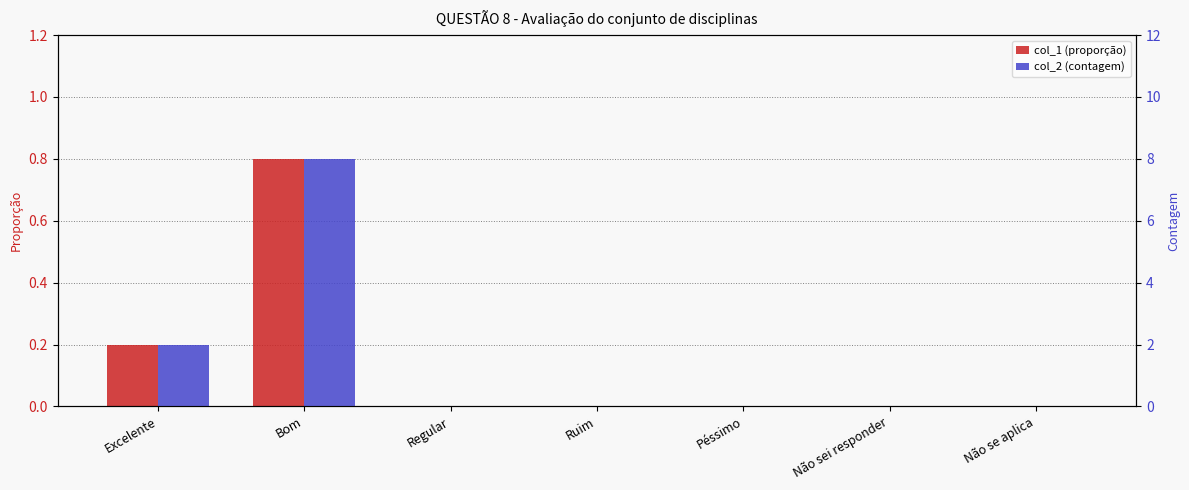

What is the label of the 2nd bar from the left?

Bom